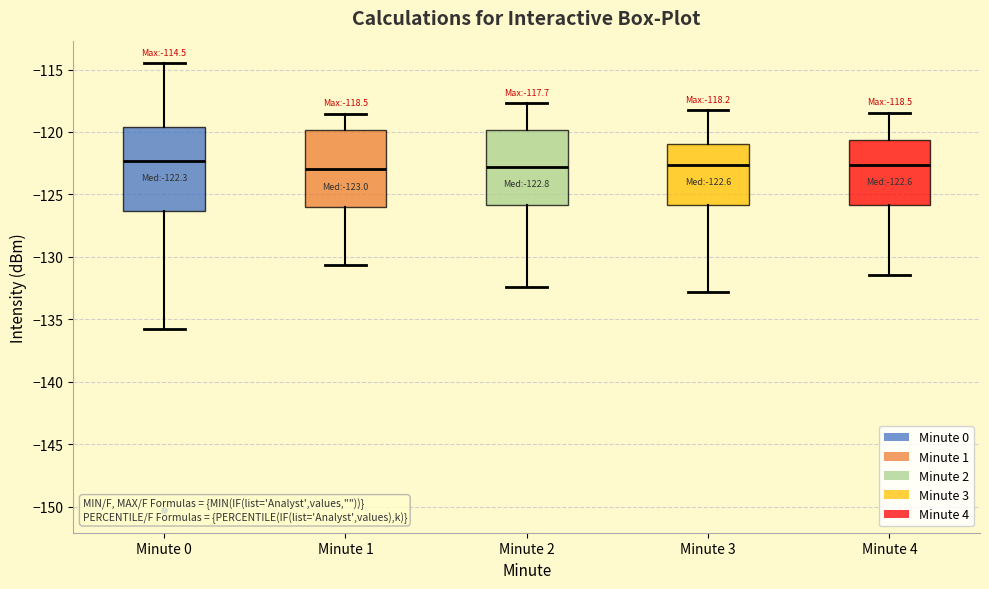

Which box is the tallest, from its lower edge to its upper edge?

Minute 0